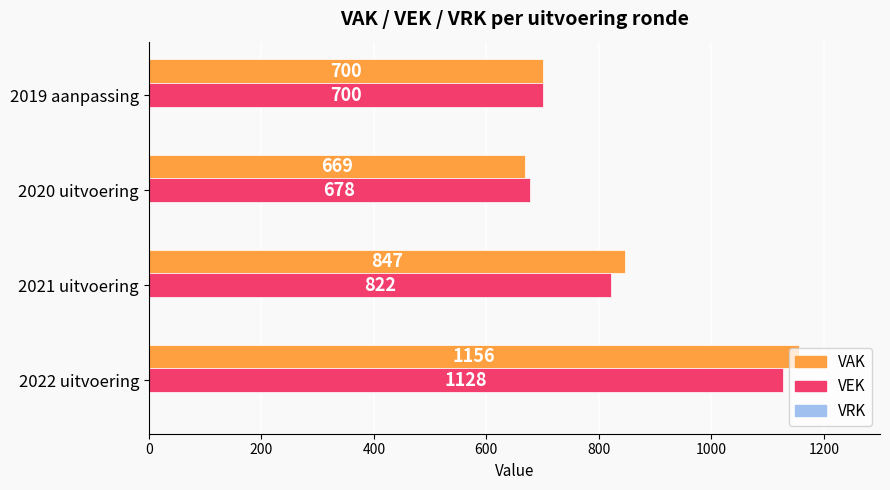

Which series has the largest total across all categories?

VAK